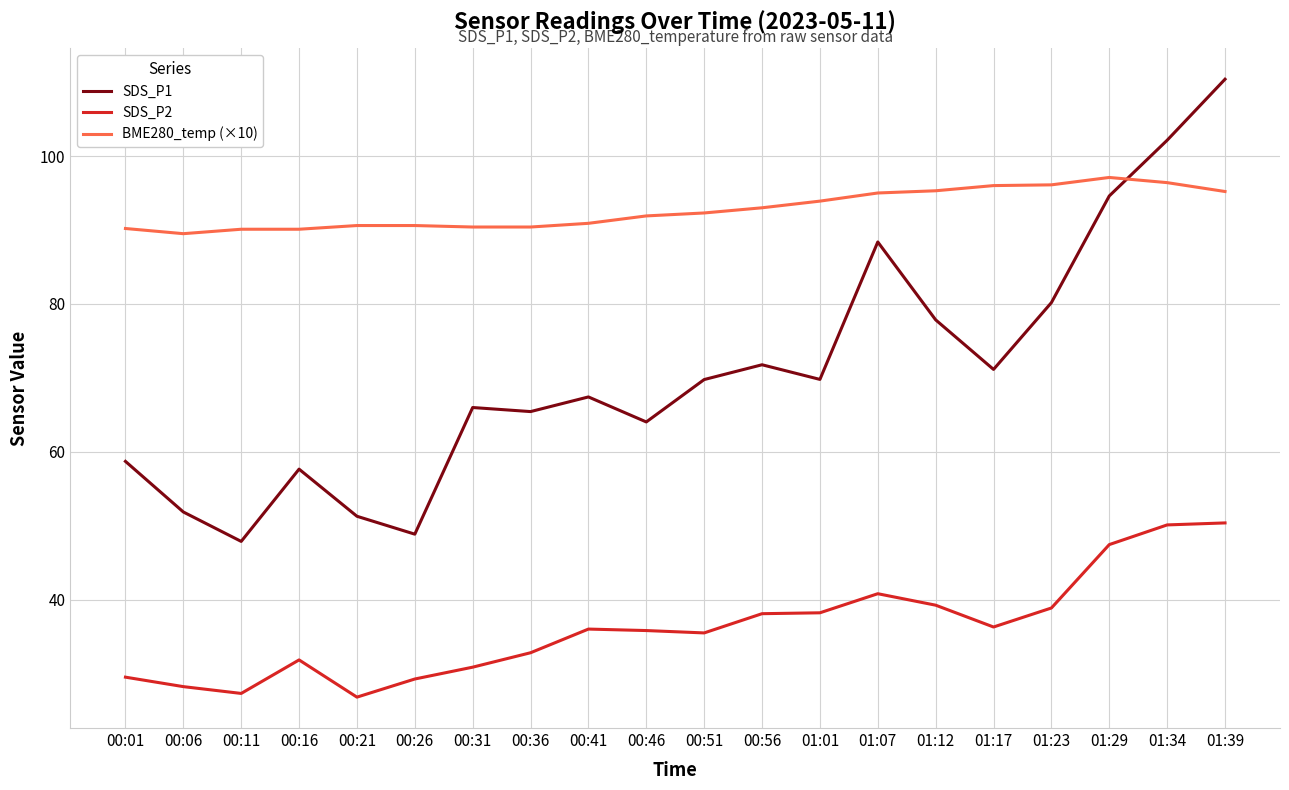

What is the average value of the SDS_P1 series?

70.8